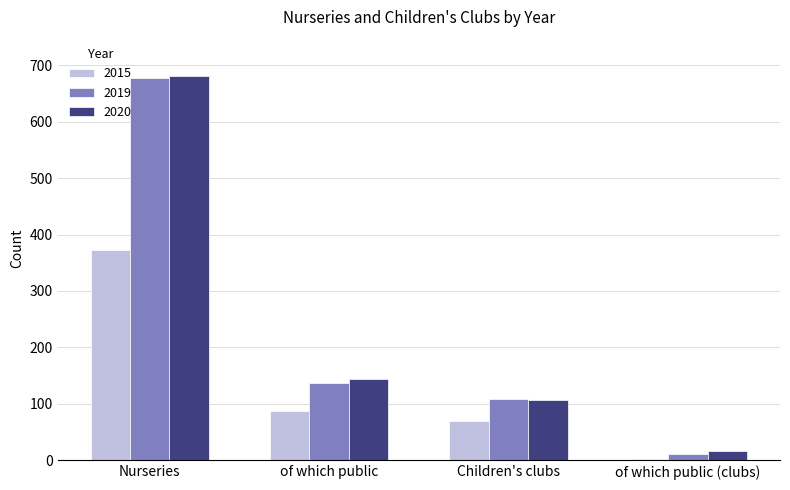

What is the sum of the 2019 values at Nurseries and Children's clubs?

786